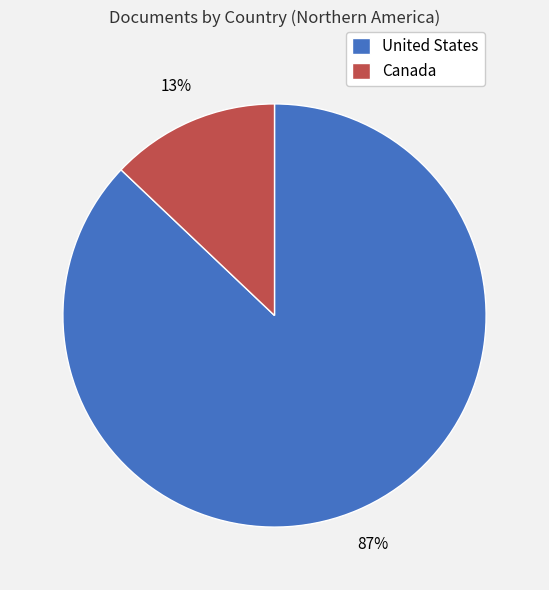

Count the number of slices in the pie.

2